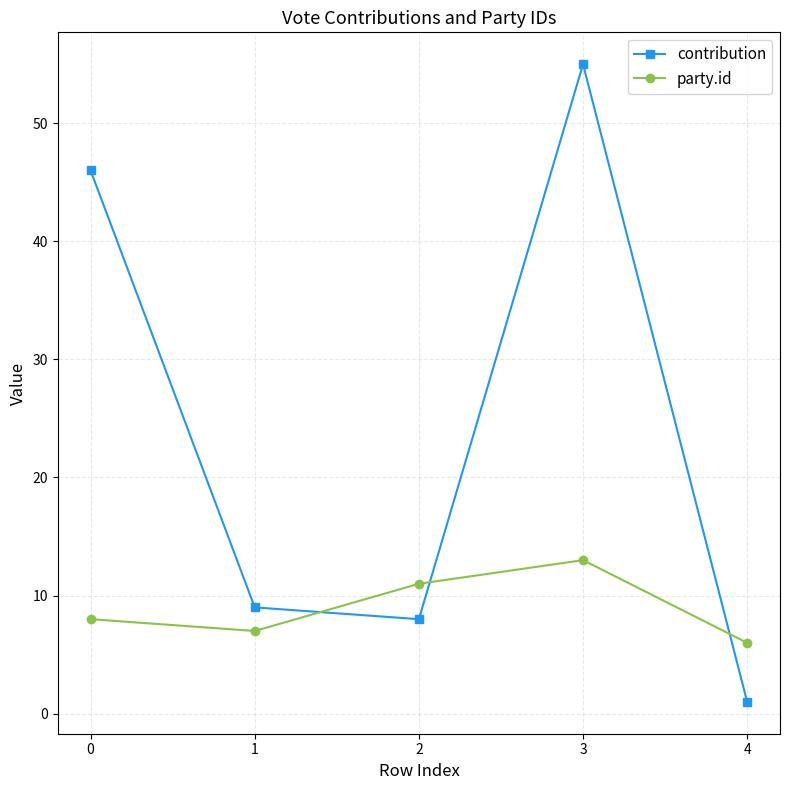

What is the total value across all series at 2?

19